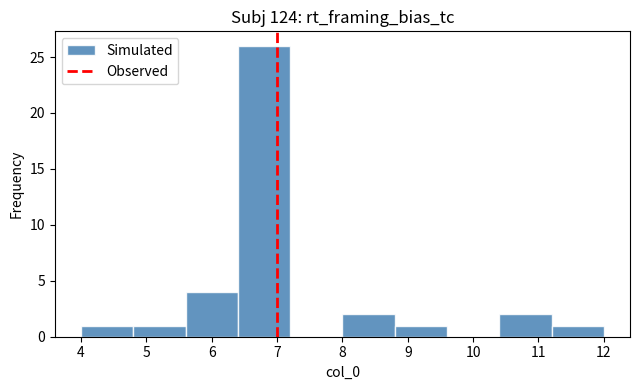

Reading left to right, list every bar in this chart as the range it spans on the x-axis followed by its height. The values are not printed on the chart, so give them approximately, as read against the axis.

4.0 to 4.8: 1
4.8 to 5.6: 1
5.6 to 6.4: 4
6.4 to 7.2: 26
7.2 to 8.0: 0
8.0 to 8.8: 2
8.8 to 9.6: 1
9.6 to 10.4: 0
10.4 to 11.2: 2
11.2 to 12.0: 1